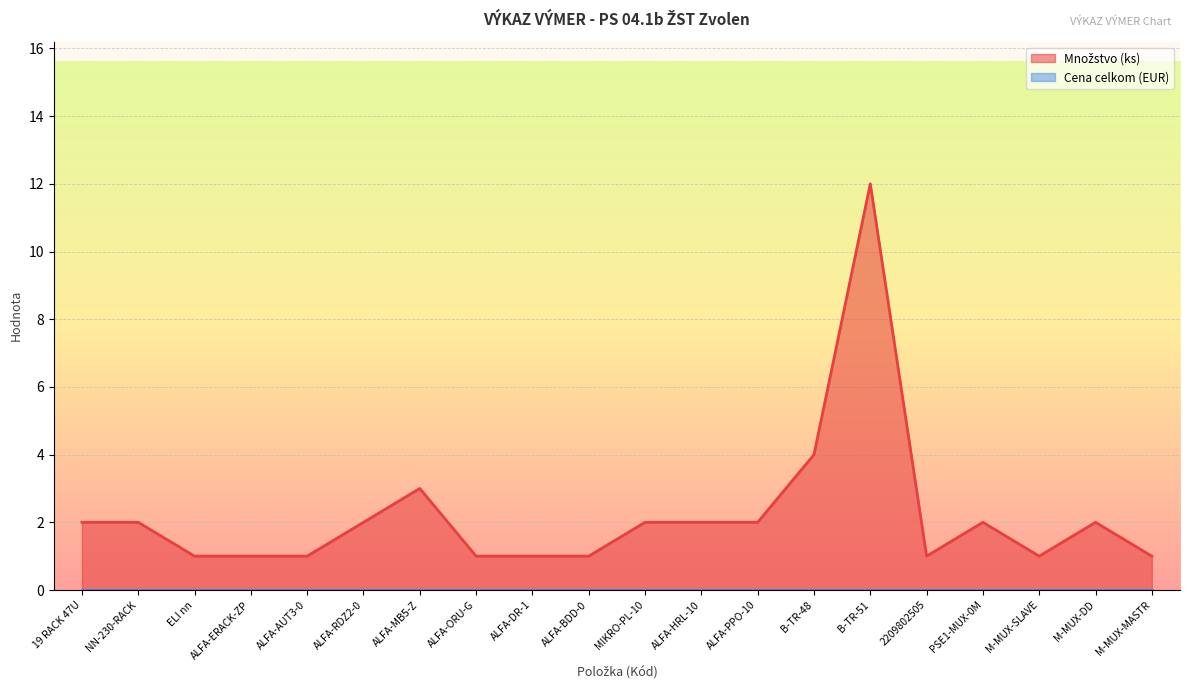

What is the sum of the values at 2209802505 and MIKRO-PL-10?

3